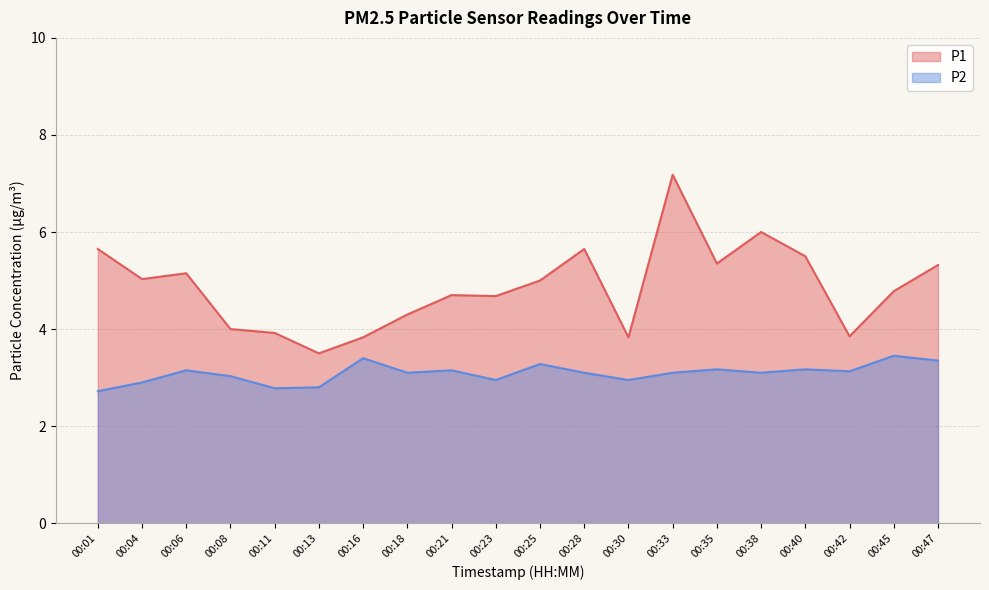

The P2 series shows 3.4 at 00:47. True or false?

True